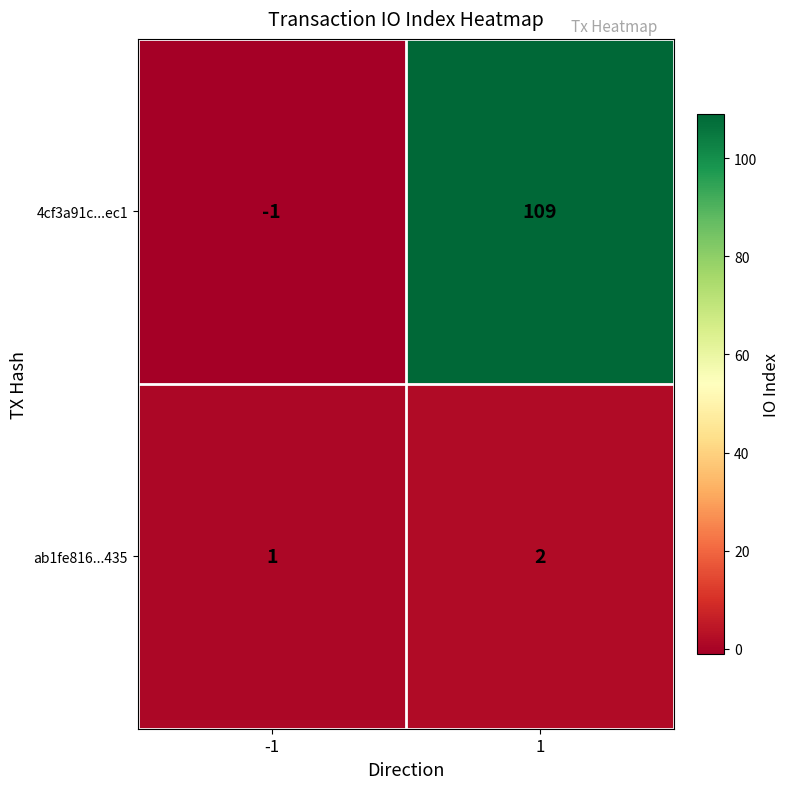

What is the difference between the 4cf3a91c...ec1 values at 1 and -1?

110